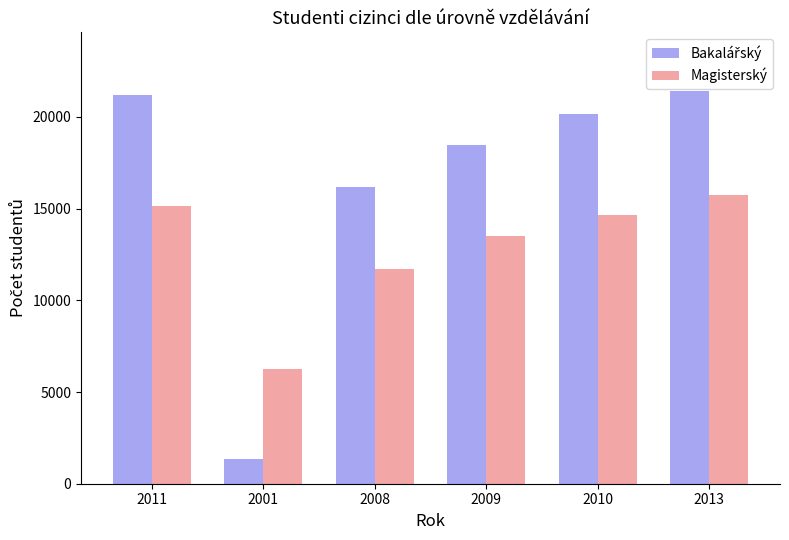

Is it true that Magisterský equals 15724 at 2013?

True